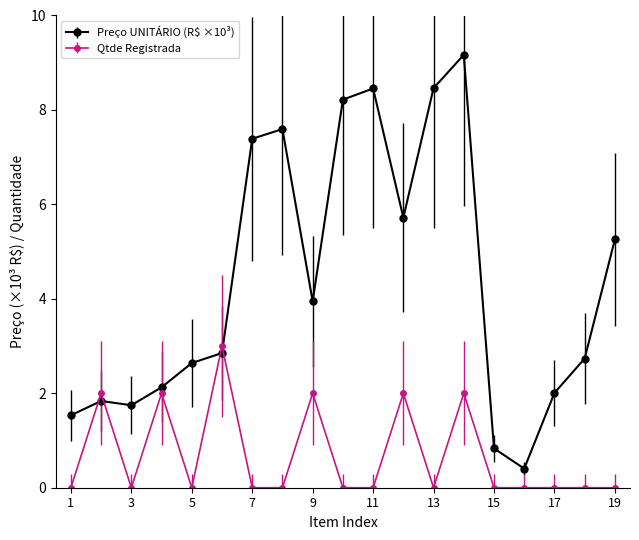

After their last crossing, which series has the higher values: Qtde Registrada or Preço UNITÁRIO (R$ ×10³)?

Preço UNITÁRIO (R$ ×10³)